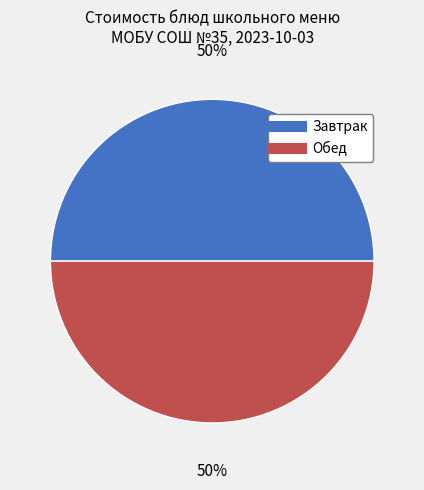

Count the number of slices in the pie.

2